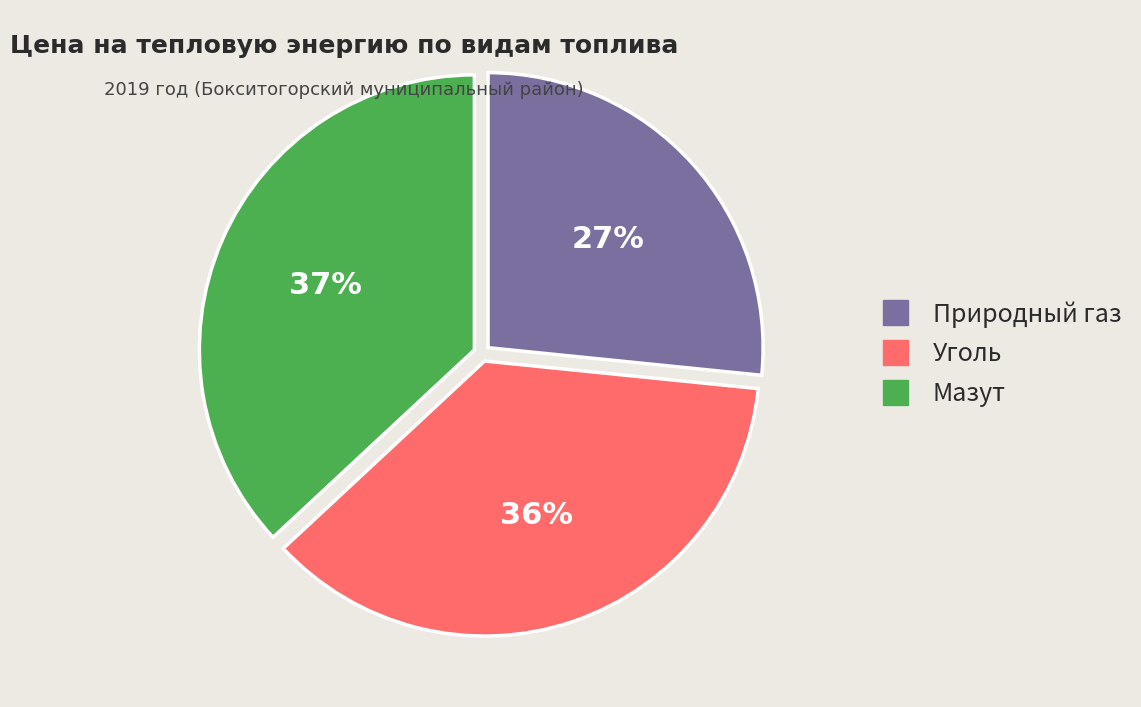

Does Уголь represent more than half of the total?

No